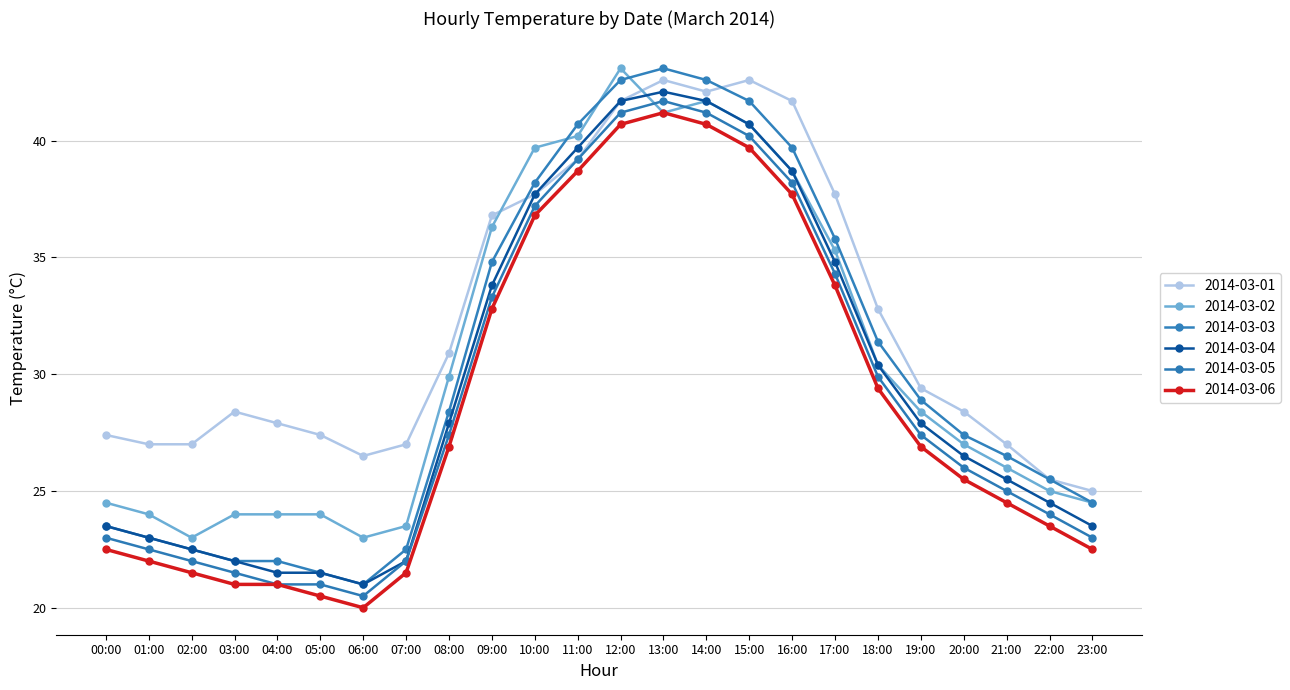

At 10:00, list the series in order from largest to smallest.

2014-03-02, 2014-03-03, 2014-03-01, 2014-03-04, 2014-03-05, 2014-03-06